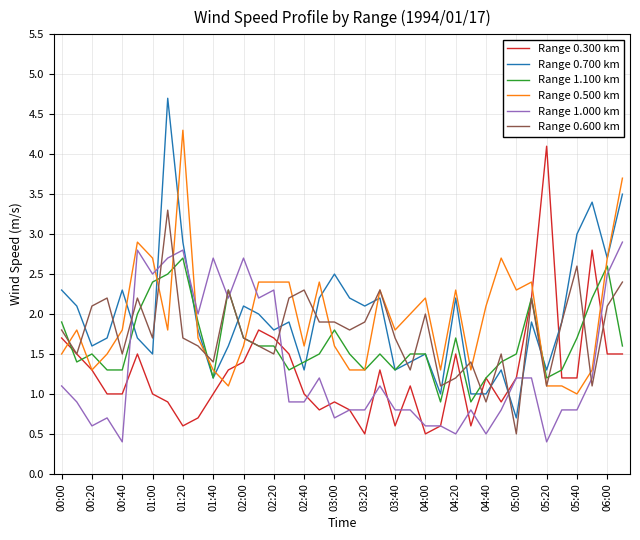

At how many categories does at least one series exceed 1?

38